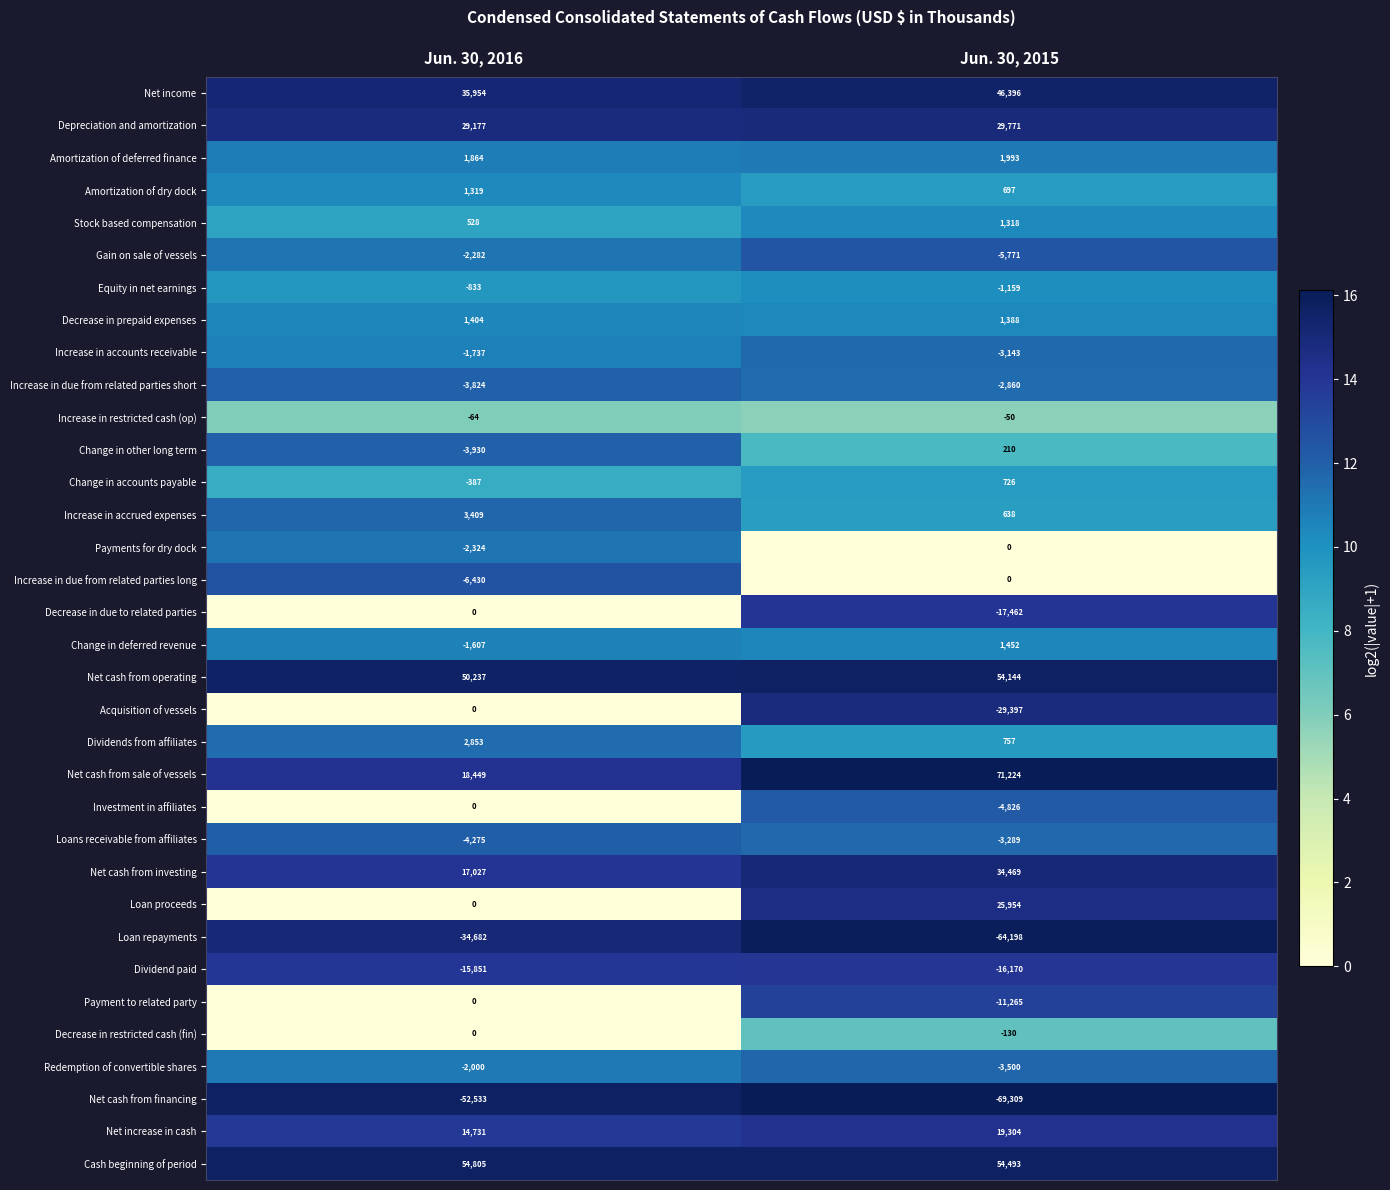

What is the average value of the Increase in due from related parties short series?

-3342